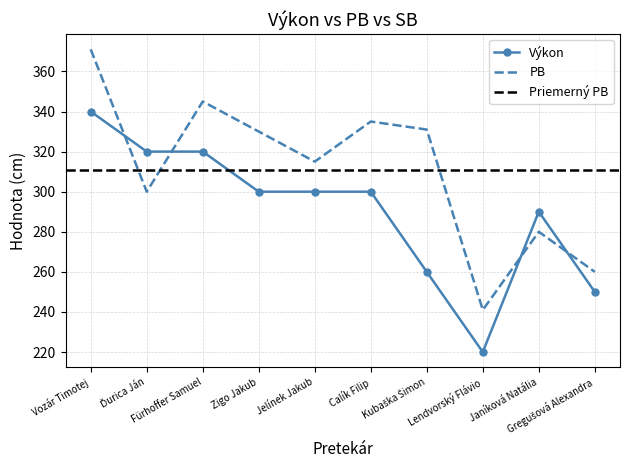

After their last crossing, which series has the higher values: PB or Výkon?

PB